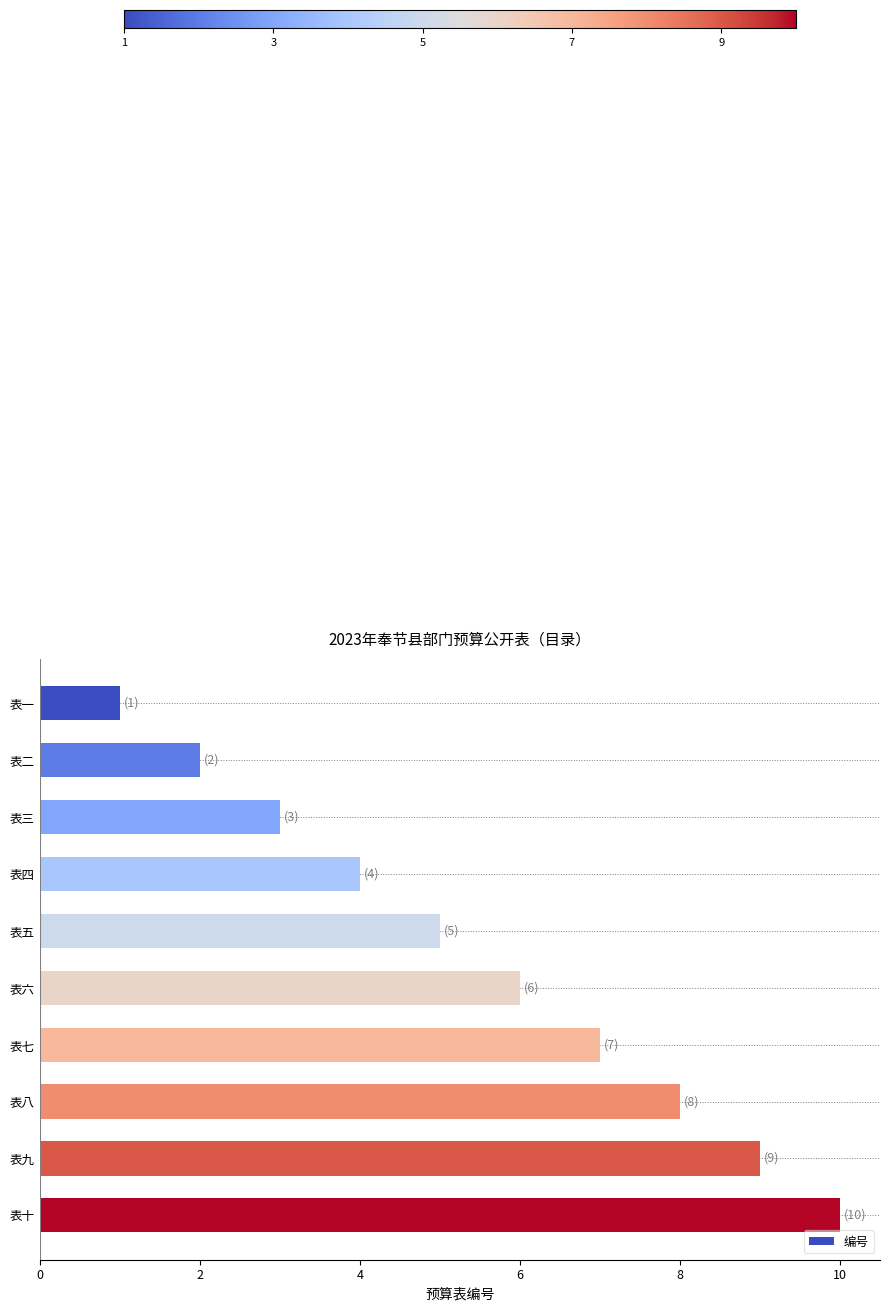

What is the label of the 2nd bar from the top?

表二